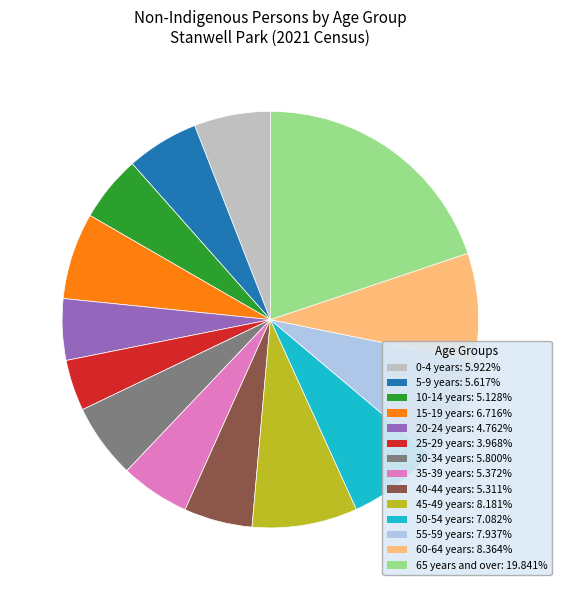

Is 60-64 years the majority of the pie?

No